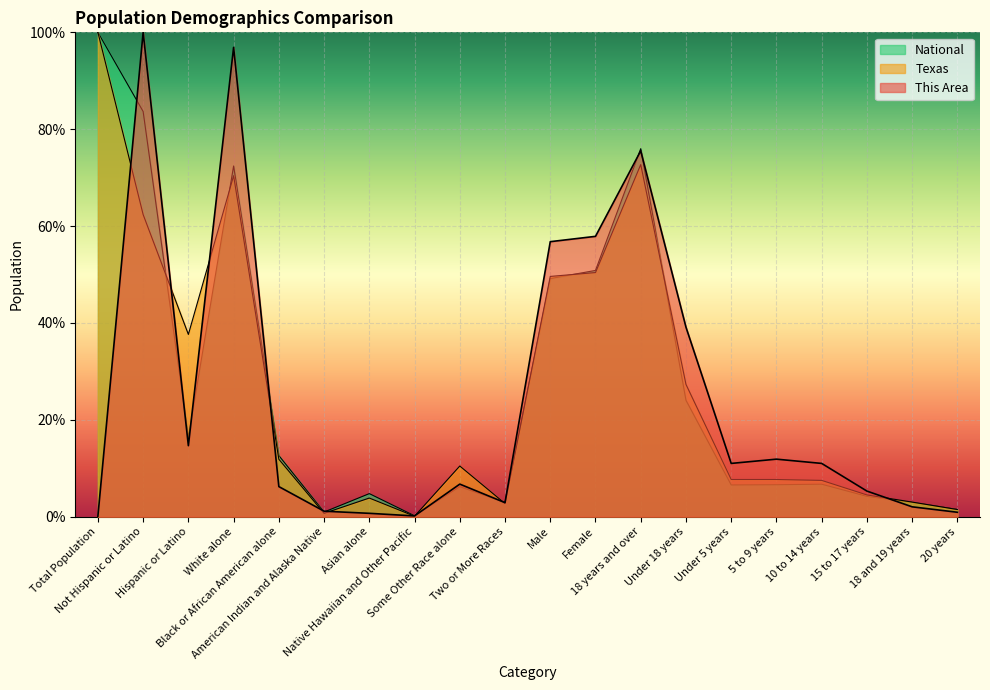

Which series has the widest spread of values?

Texas